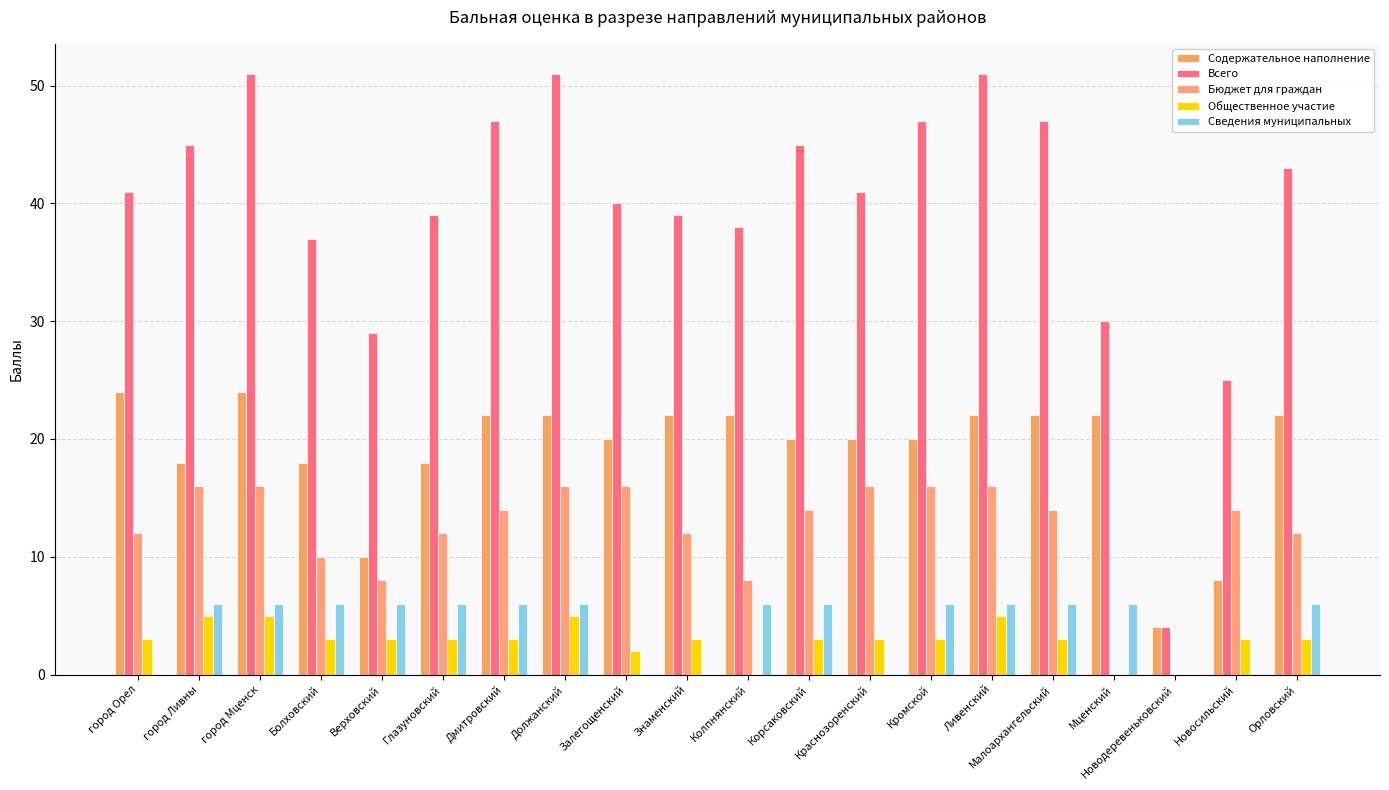

Which series changed the most between Должанский and Колпнянский?

Всего